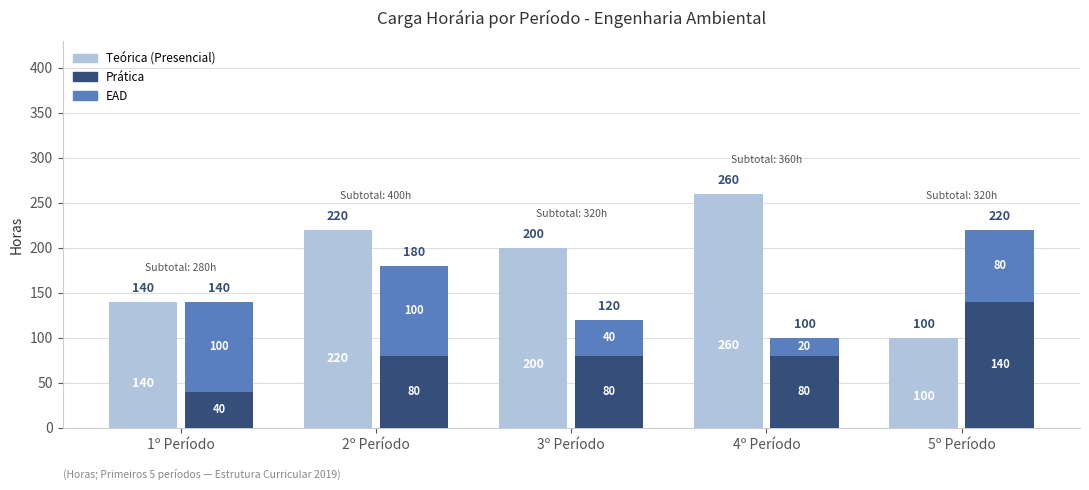

What position from the right is 3º Período?

3